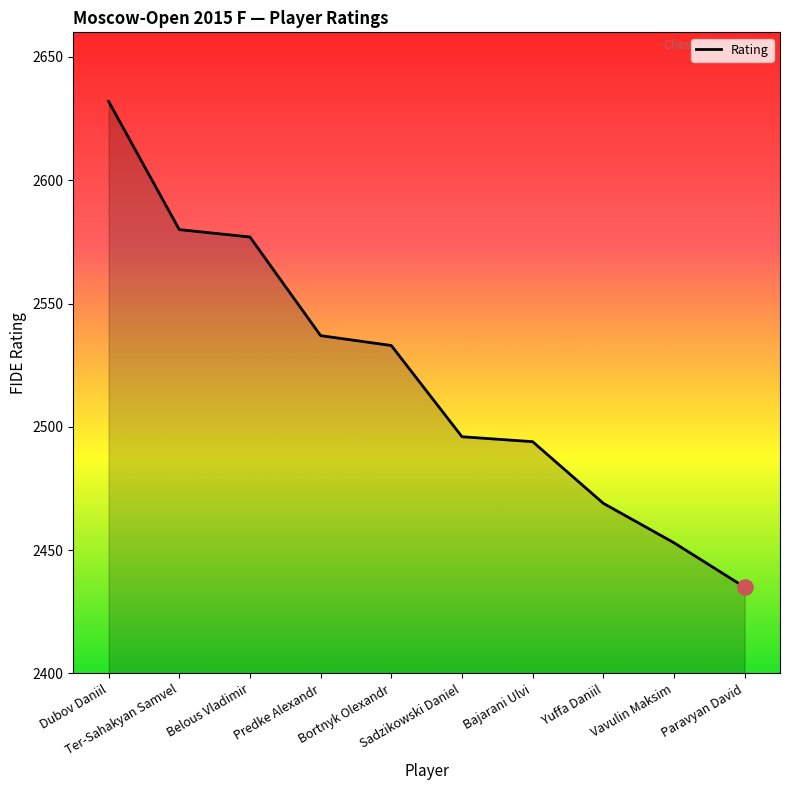

What is the change in value from Dubov Daniil to Vavulin Maksim?

-179